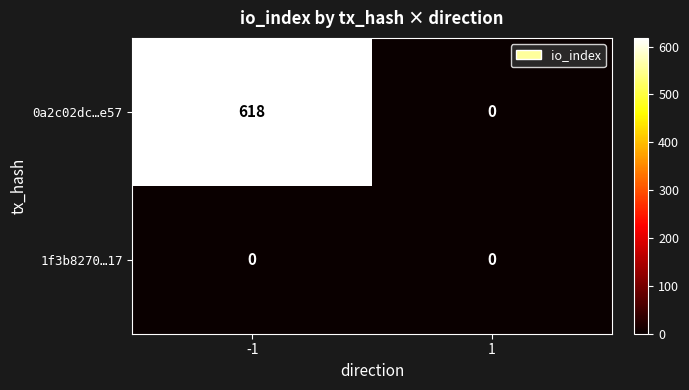

Read the 0a2c02dc…e57 value at -1, to the nearest 100.

600